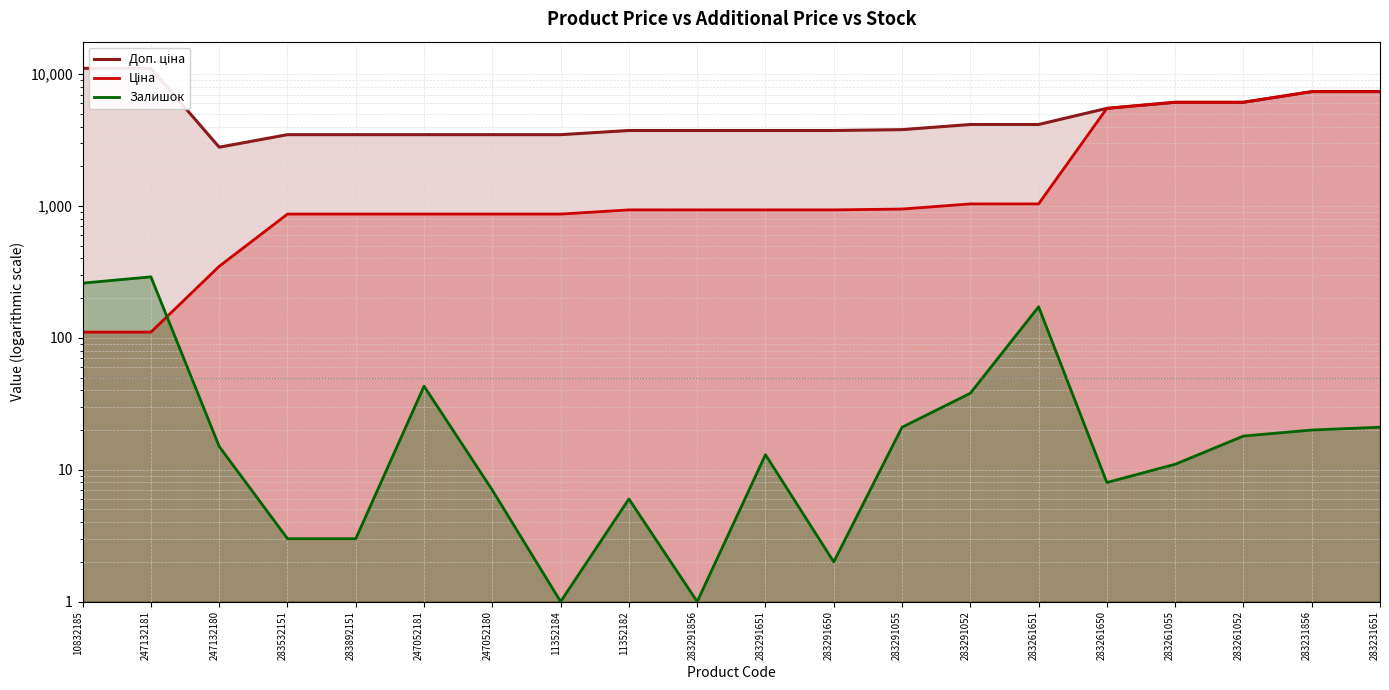

At which label does Залишок reach its minimum?

11352184